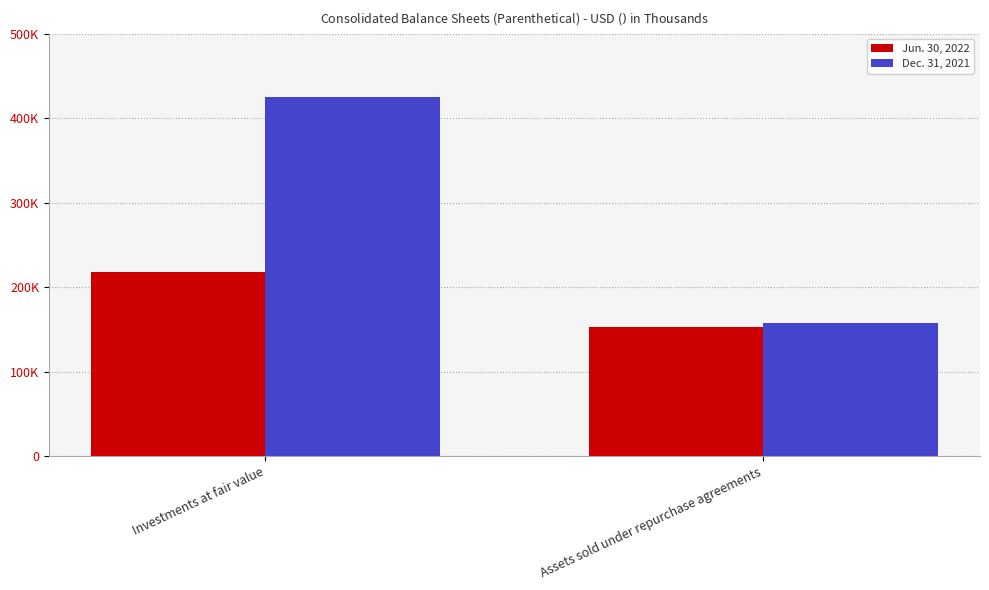

What are all the series names shown in the legend?

Jun. 30, 2022, Dec. 31, 2021